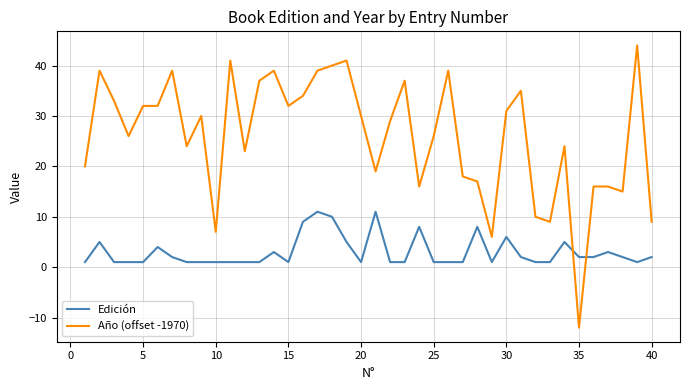

What is the maximum value for Edición?

11